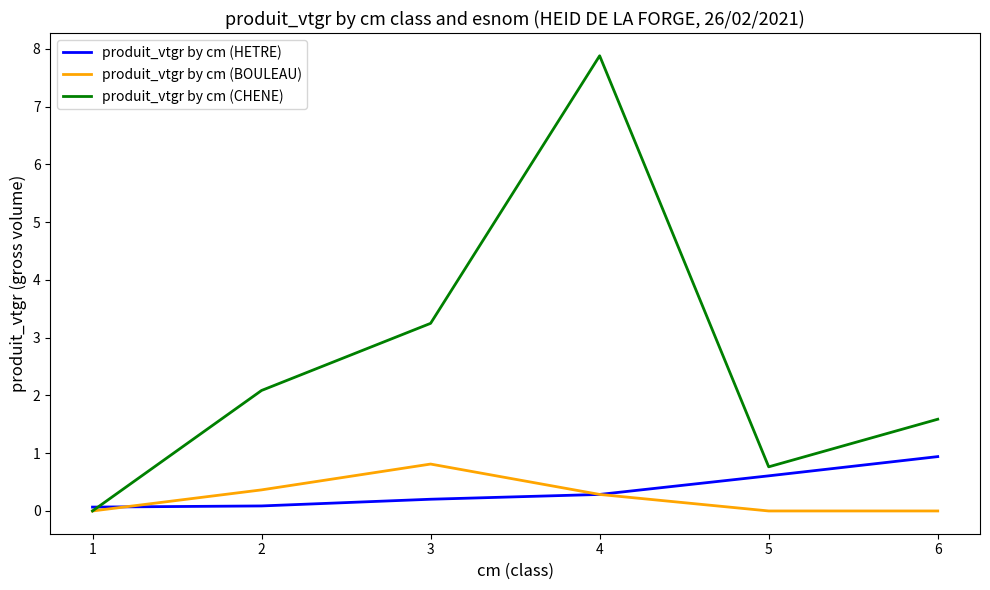

True or false: produit_vtgr by cm (HETRE) has more than 0 interior local peaks.

False